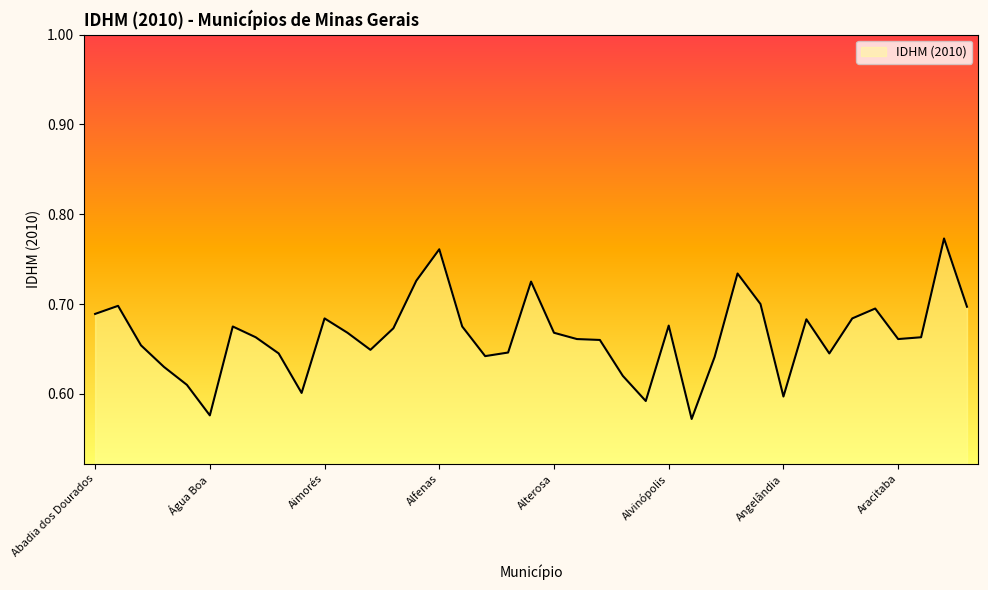

How many lines are shown in the chart?

1